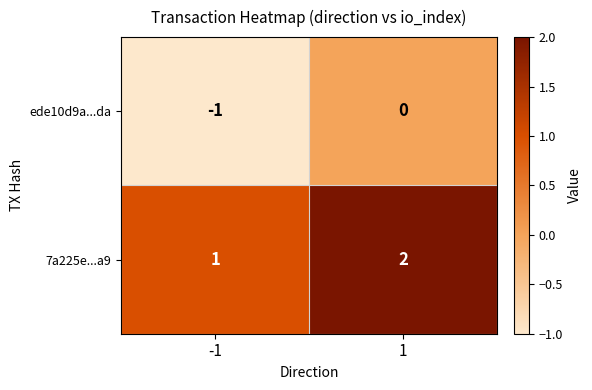

What is the sum of the 7a225e...a9 values at 1 and -1?

3